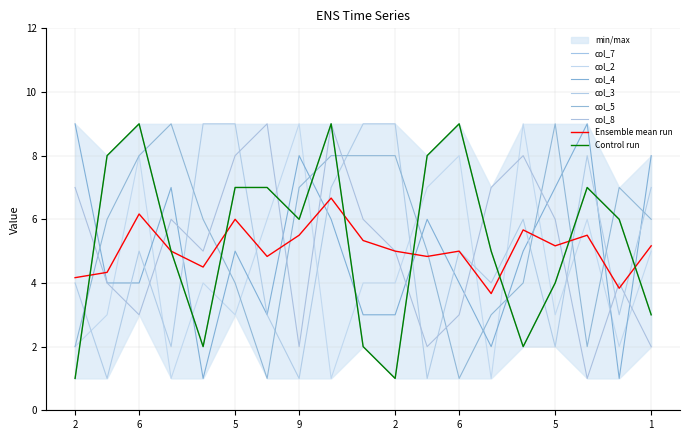

Reading left to right, what are all the values shown in this chart?

col_7: 1	8	9	5	2	7	7	6	9	2	1	8	9	5	2	4	7	6	3
col_2: 2	3	8	1	4	3	6	9	1	4	4	7	8	1	9	3	6	2	5
col_4: 9	4	4	7	1	5	3	8	6	3	3	6	4	2	5	7	9	1	8
col_3: 4	1	5	2	9	9	3	1	7	9	9	1	5	4	6	2	8	3	7
col_5: 2	6	8	9	6	4	1	7	8	8	8	5	1	3	4	9	2	7	6
col_8: 7	4	3	6	5	8	9	2	9	6	5	2	3	7	8	6	1	4	2